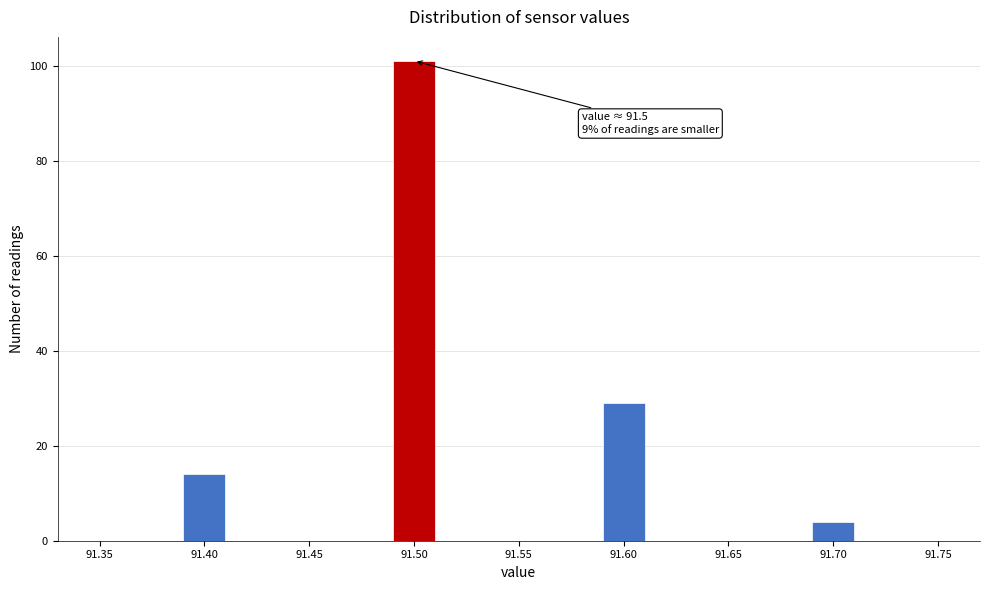

Over which range of the x-axis is the bar tallest?

91.49 to 91.51